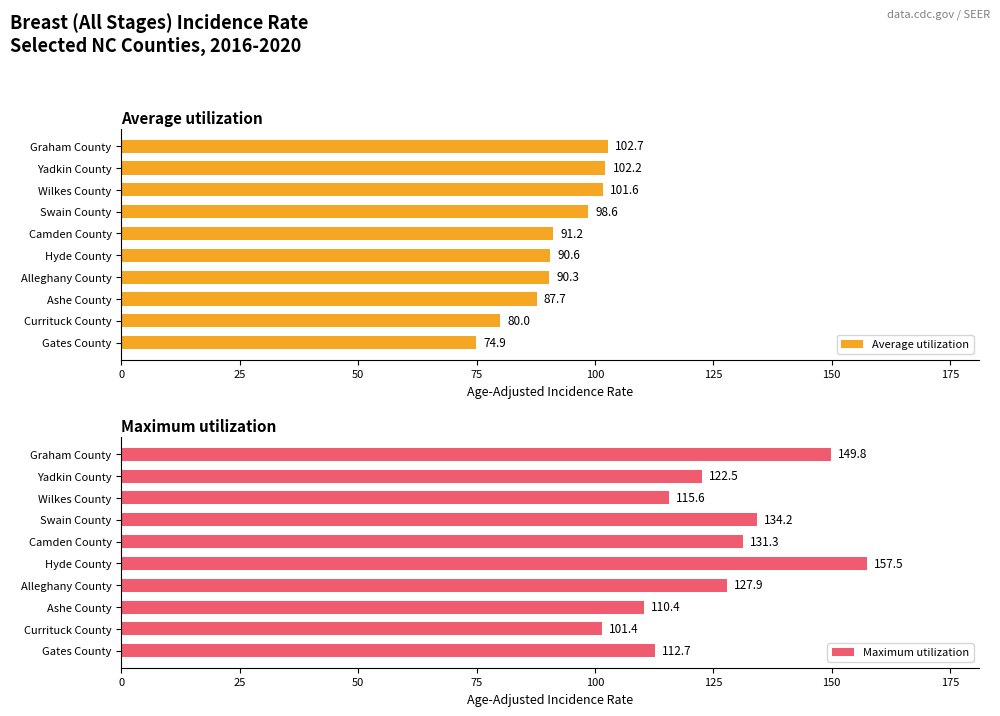

How many groups of bars are there?

10